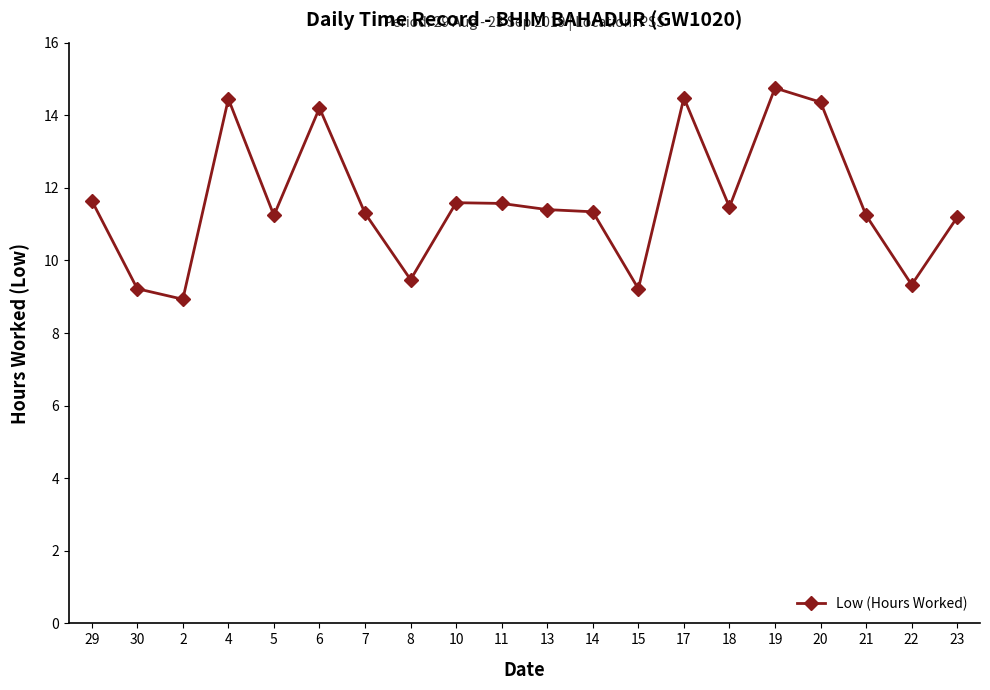

At which category does the data reach its first local peak?

4